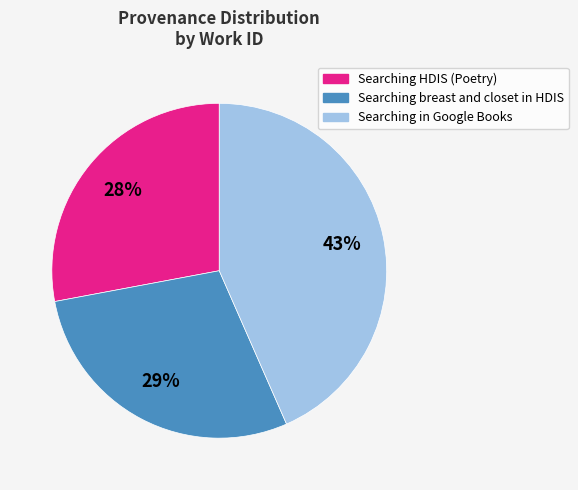

Is there any slice that represents more than half of the pie?

No